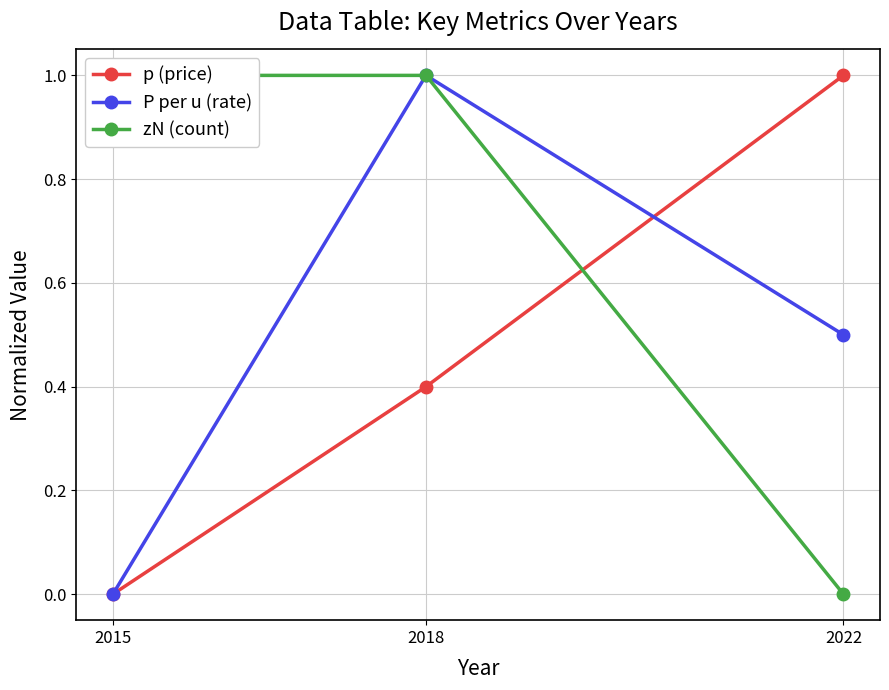

Does the chart display data point markers on the line(s)?

Yes